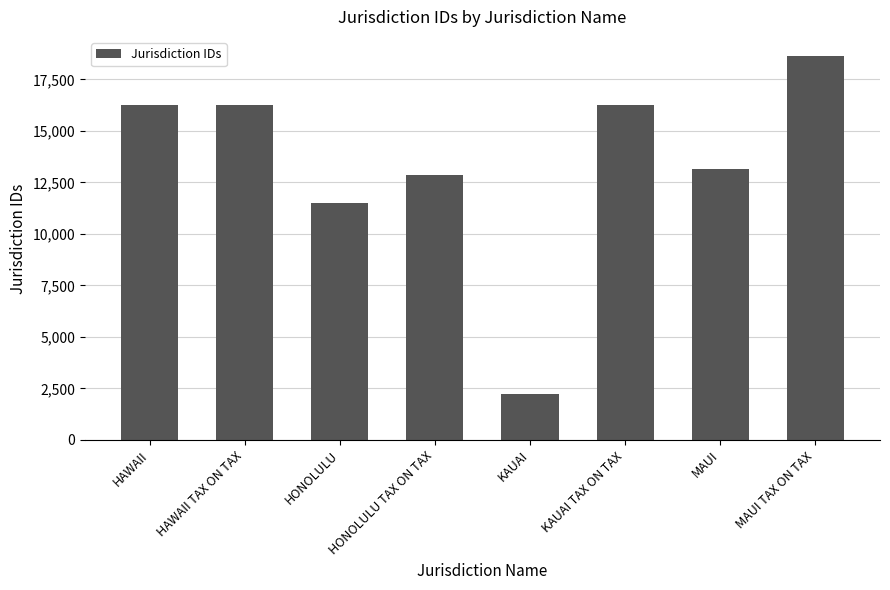

What is the label of the 1st bar from the left?

HAWAII